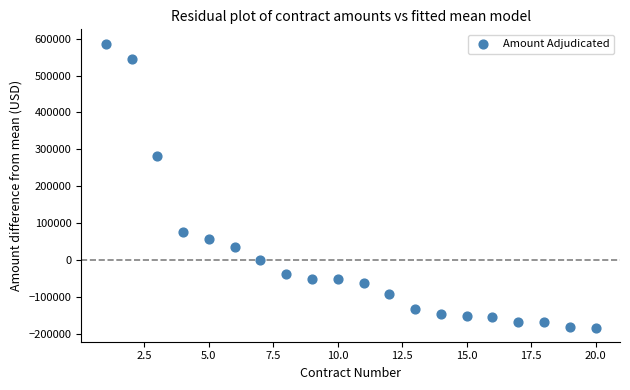

What Y value in the scatter plot is closest to 202066?

281384.3